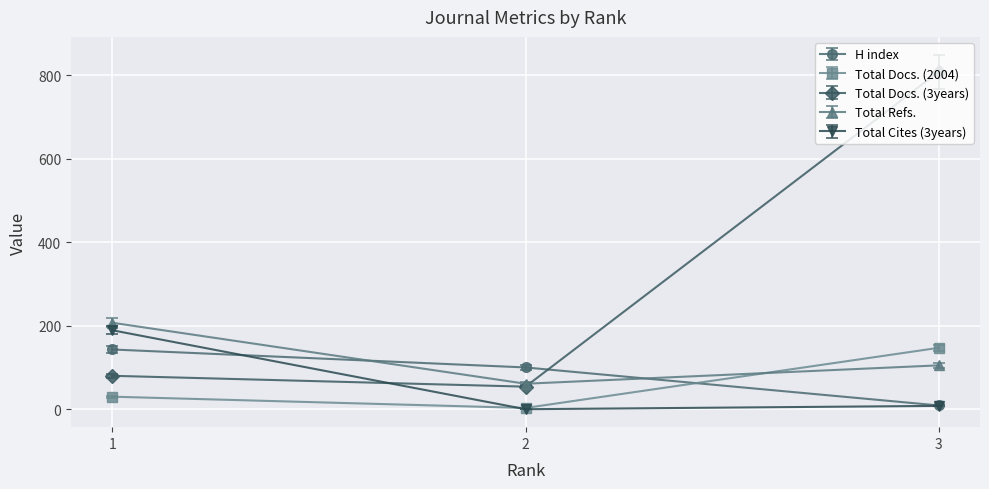

What value does the Total Docs. (3years) series have at 2, to the nearest 100?

100